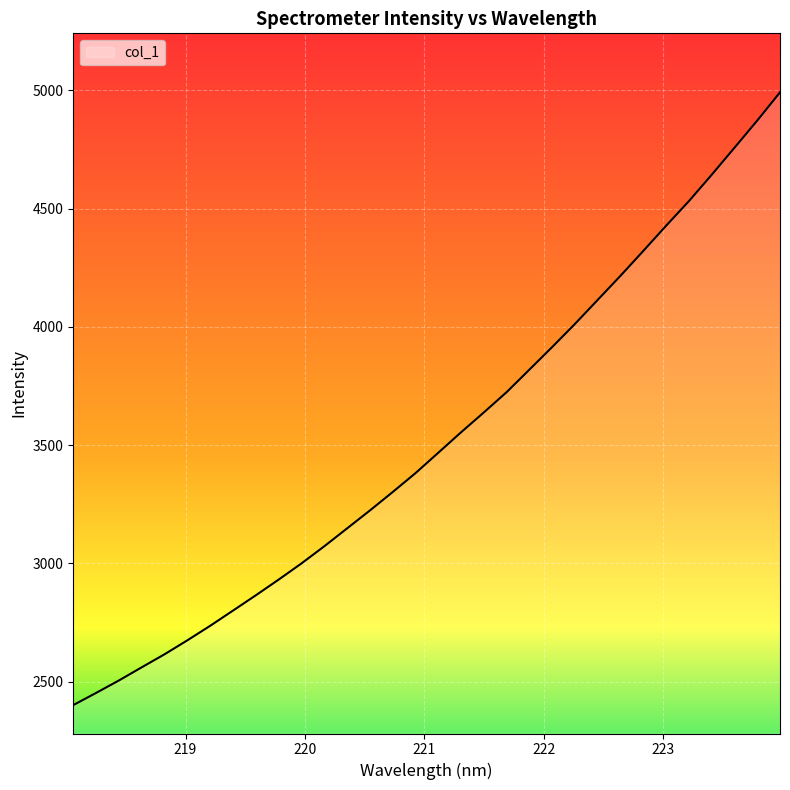

What is the difference between the maximum and minimum values?

2590.0